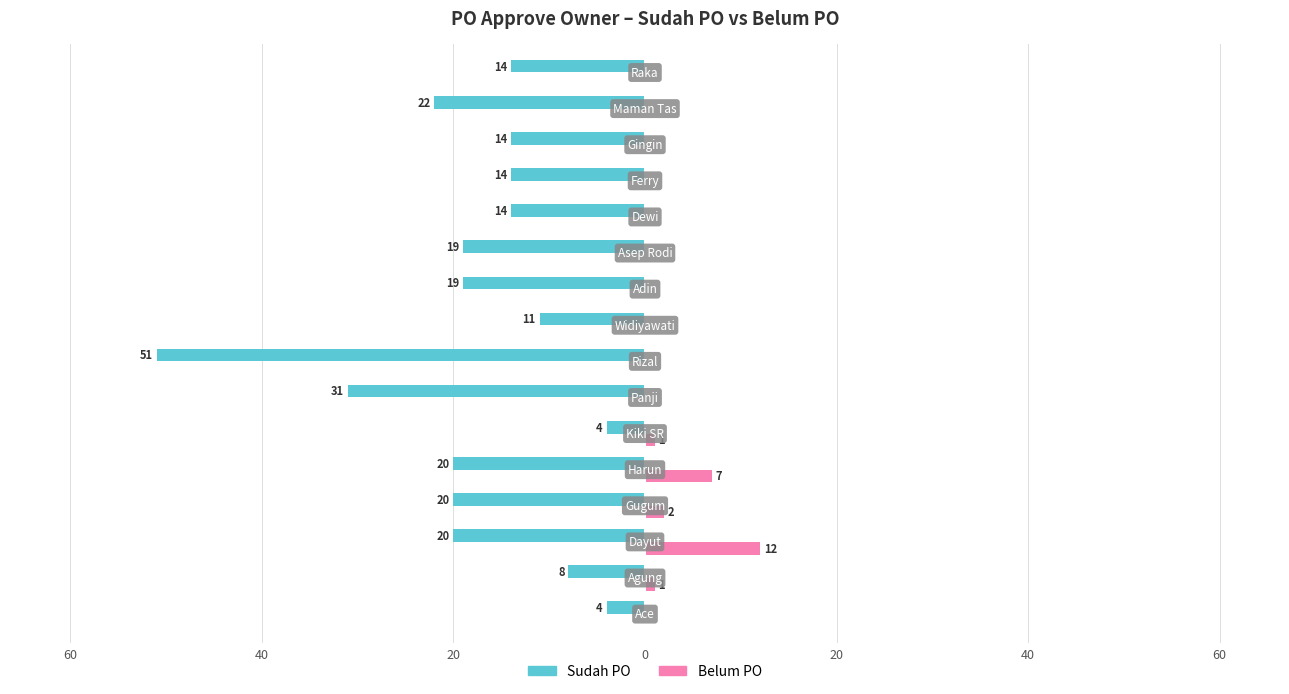

What is the difference between the maximum and minimum values in the Belum PO series?

12